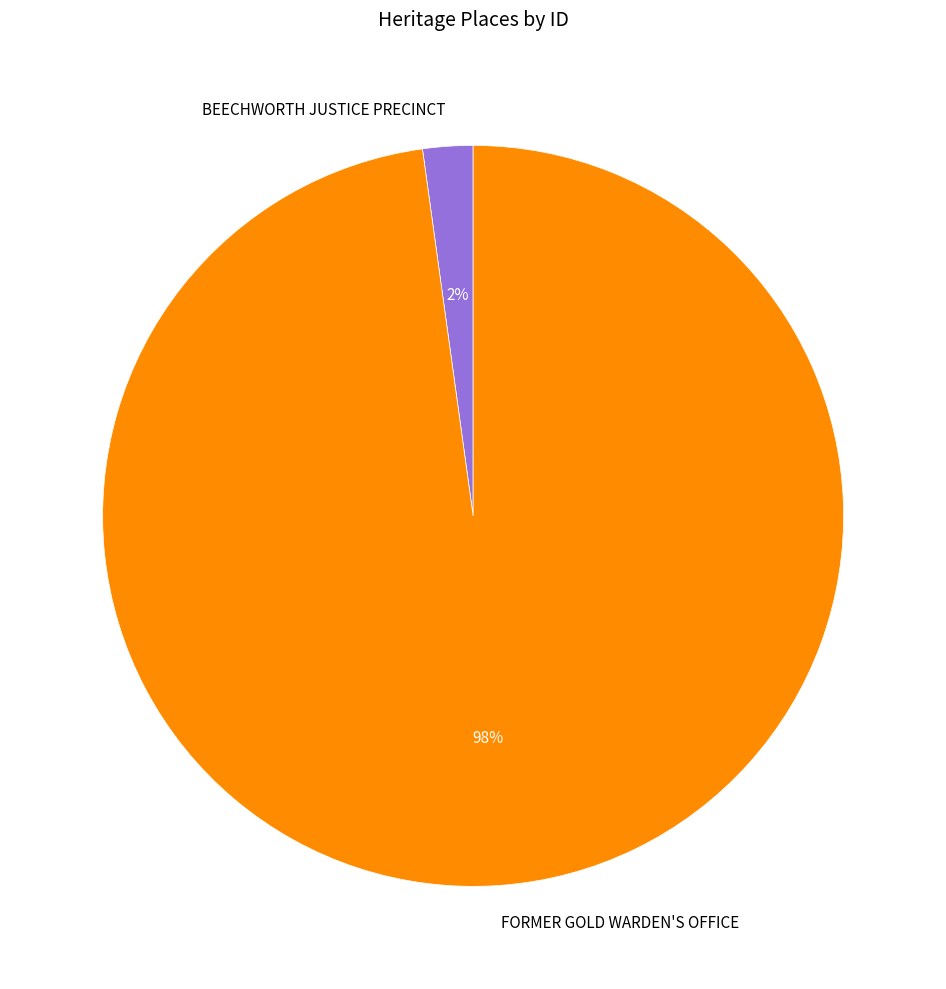

To the nearest percent, what is the difference between the largest and smallest slice percentages?

96%